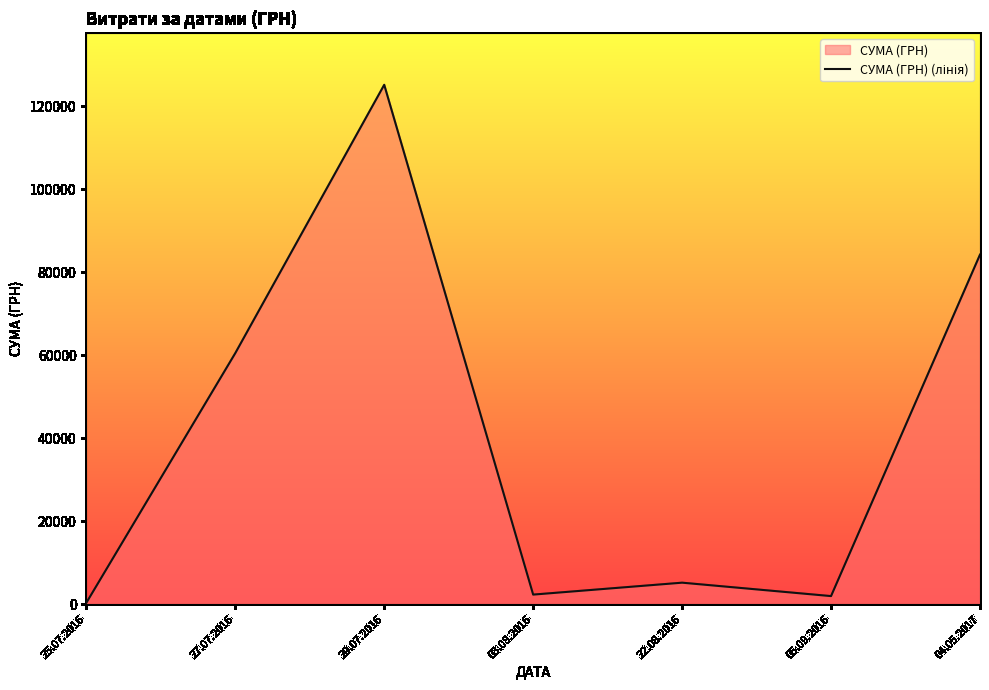

Reading right to left, list all the values displayed in this chart.

84232.1	1958.4	5191.9	2319.0	125155.0	60496.0	342.7